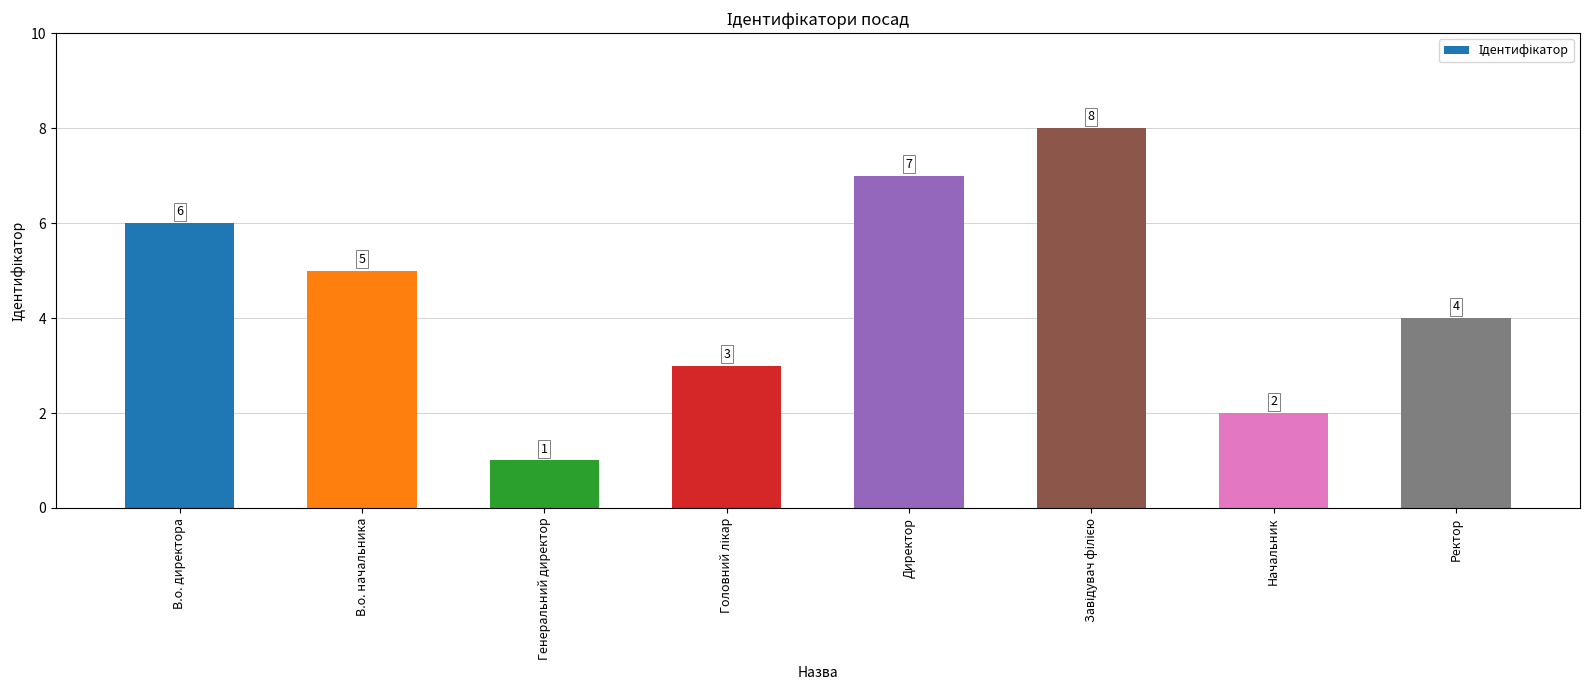

What is the sum of all values?

36